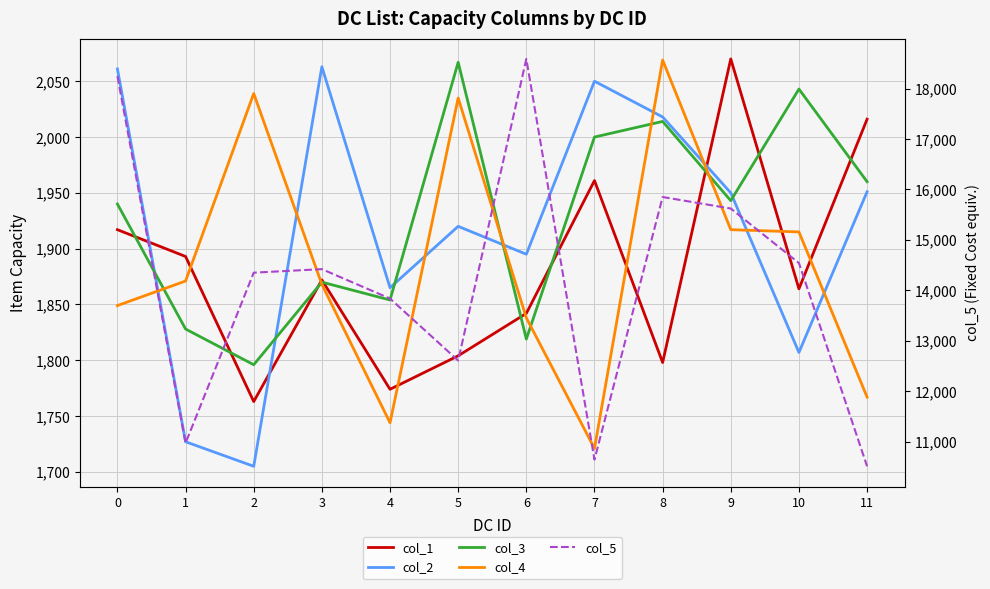

True or false: col_5 has more than 2 points higher than both neighbors.

True